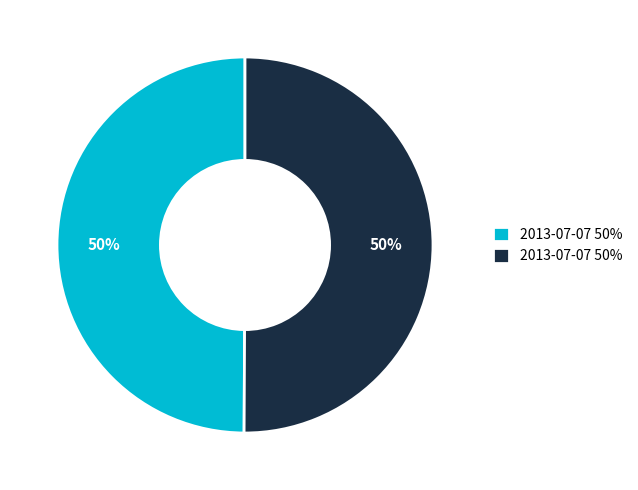

To the nearest percent, what is the average slice percentage?

50%